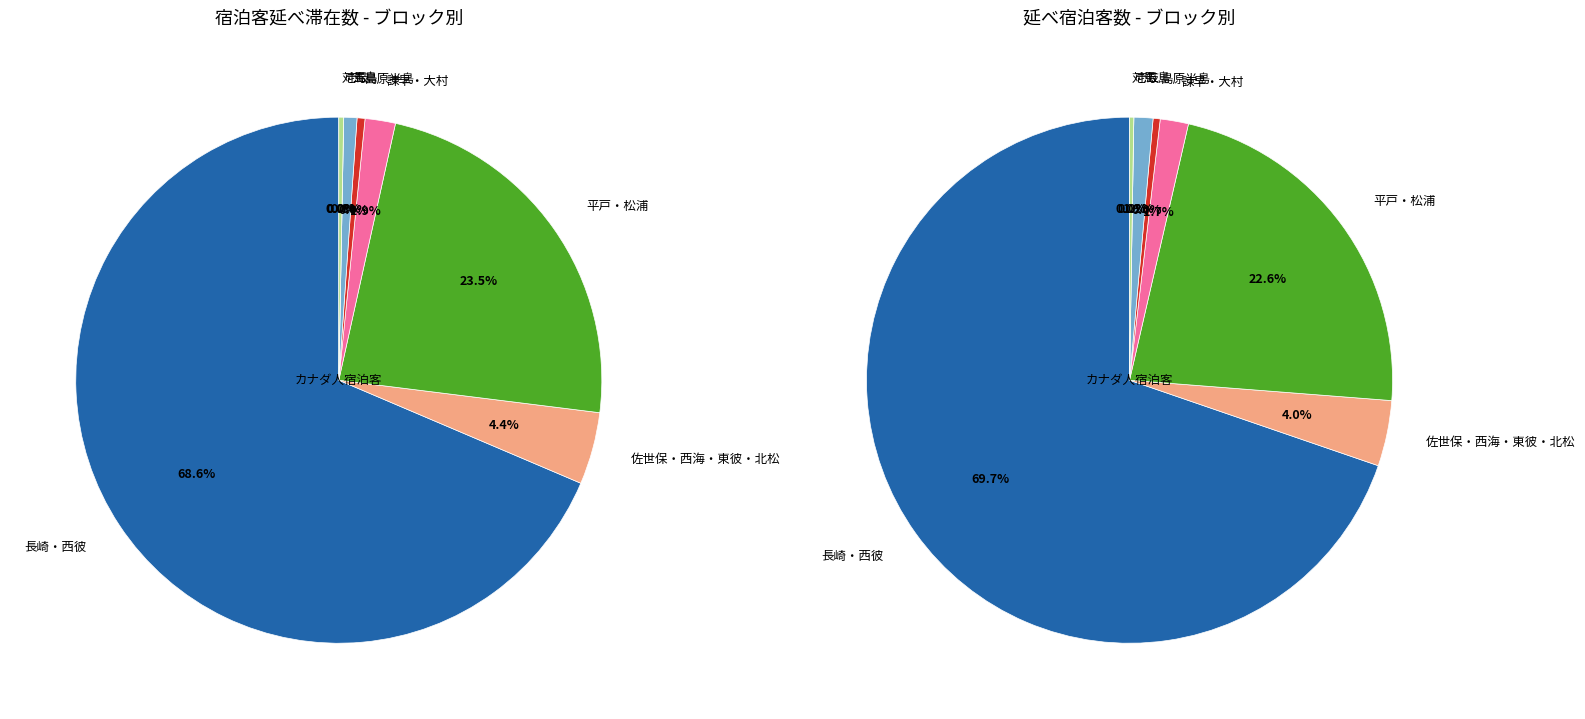

Is there any slice that represents more than half of the pie?

Yes